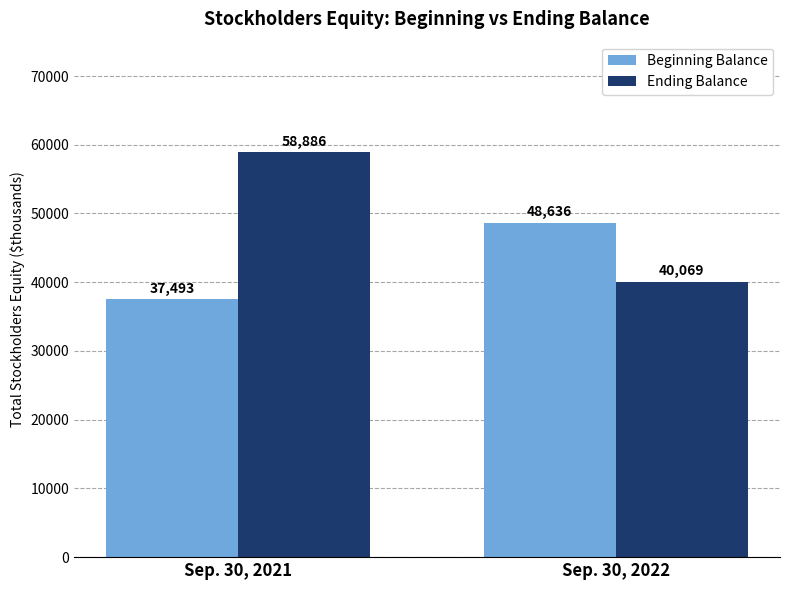

Reading left to right, transcribe all the data shown in this chart.

Beginning Balance: Sep. 30, 2021=37493	Sep. 30, 2022=48636
Ending Balance: Sep. 30, 2021=58886	Sep. 30, 2022=40069